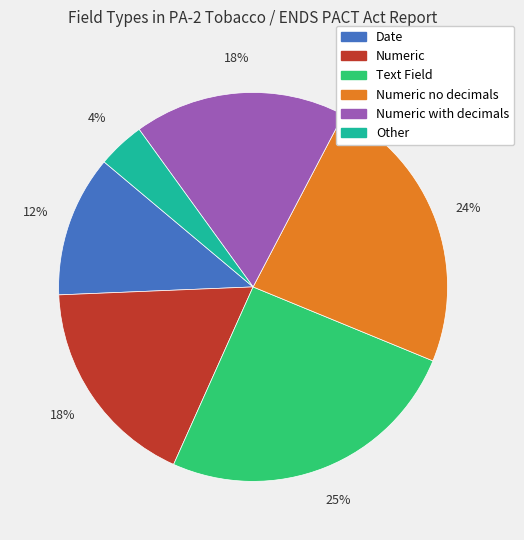

To the nearest percent, what is the average slice percentage?

17%